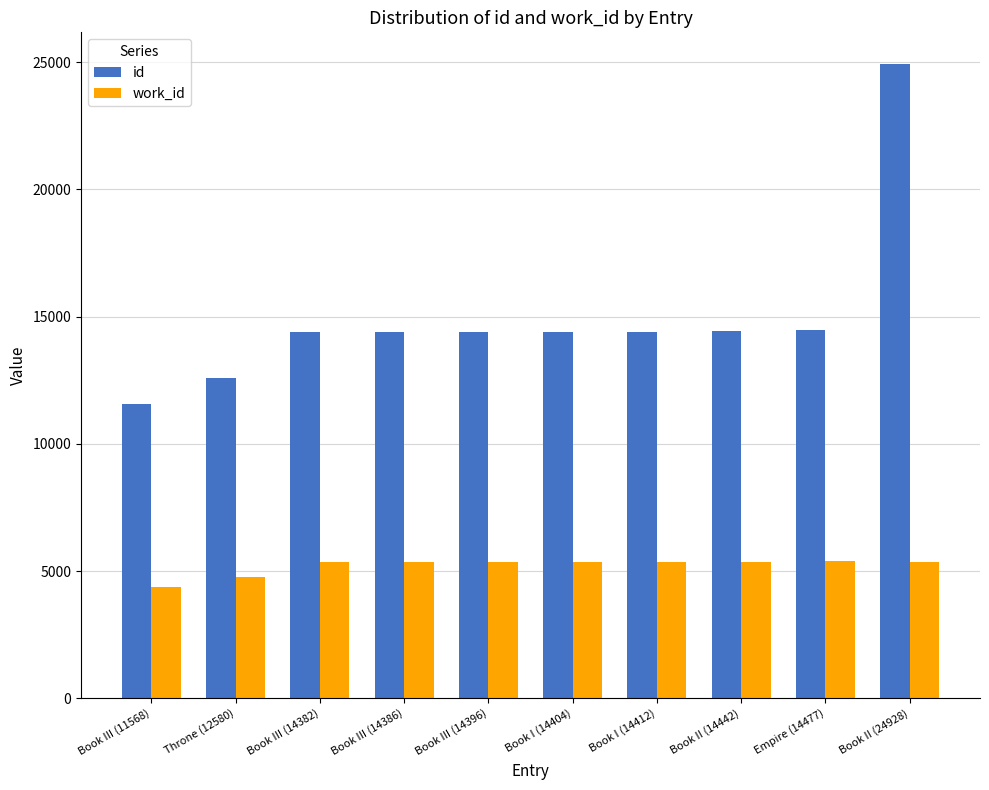

What is the difference between the highest and lowest values at Book III (14382)?

9016